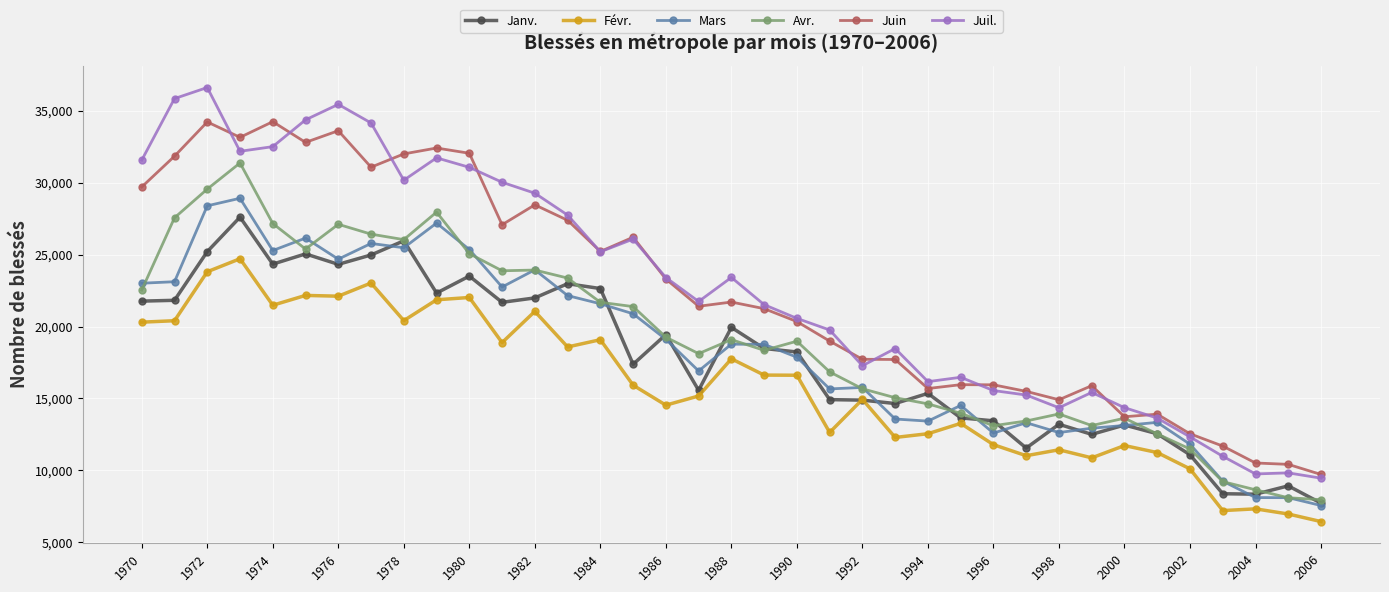

True or false: Févr. and Juin intersect in this chart.

False